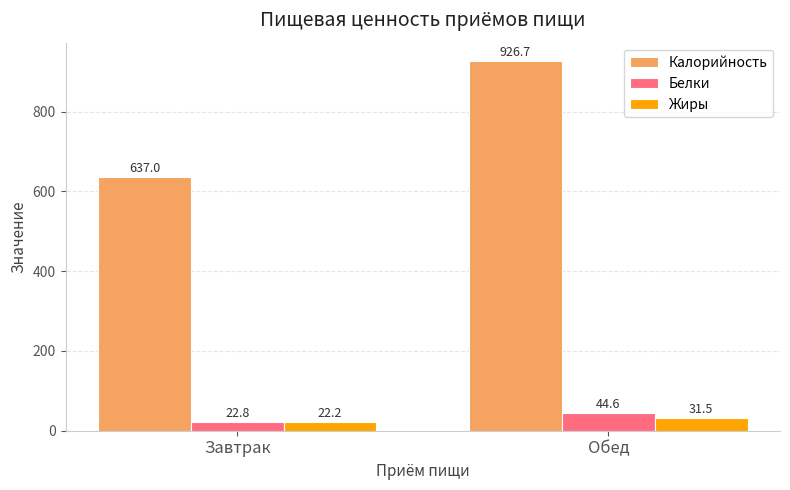

List the series in order of their peak value, highest first.

Калорийность, Белки, Жиры